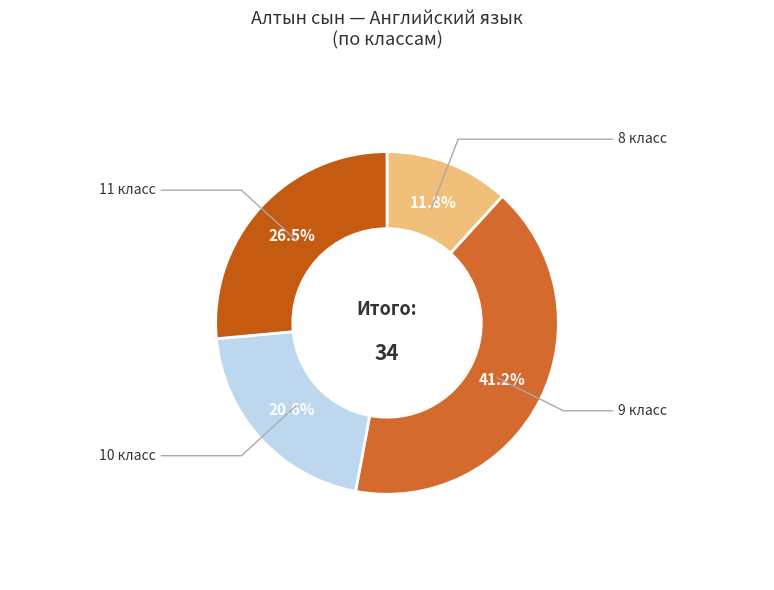

Count the number of slices in the pie.

4